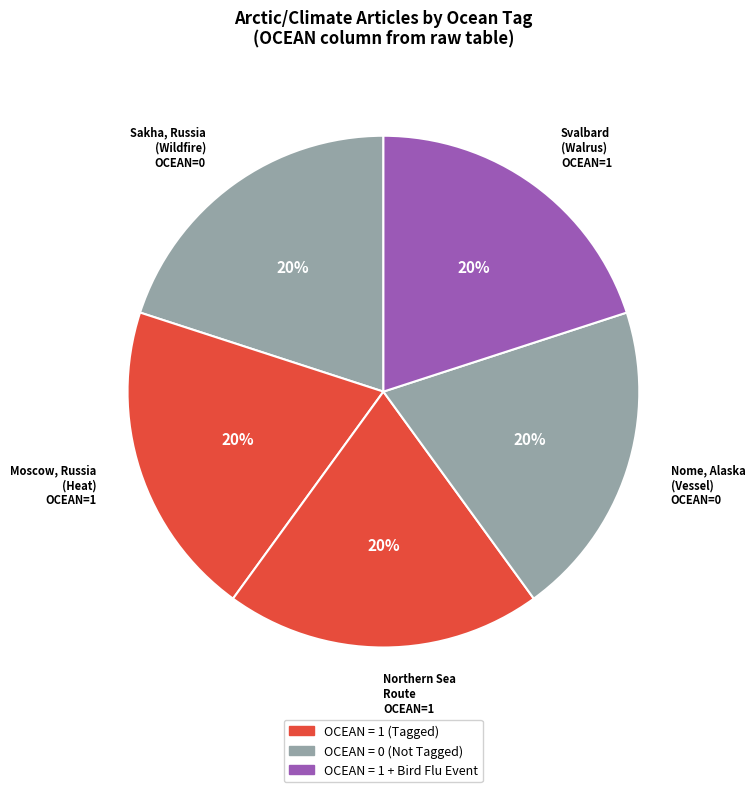

What is the ratio of the value at Moscow, Russia (Heat) OCEAN=1 to the value at Svalbard (Walrus) OCEAN=1?

1.0